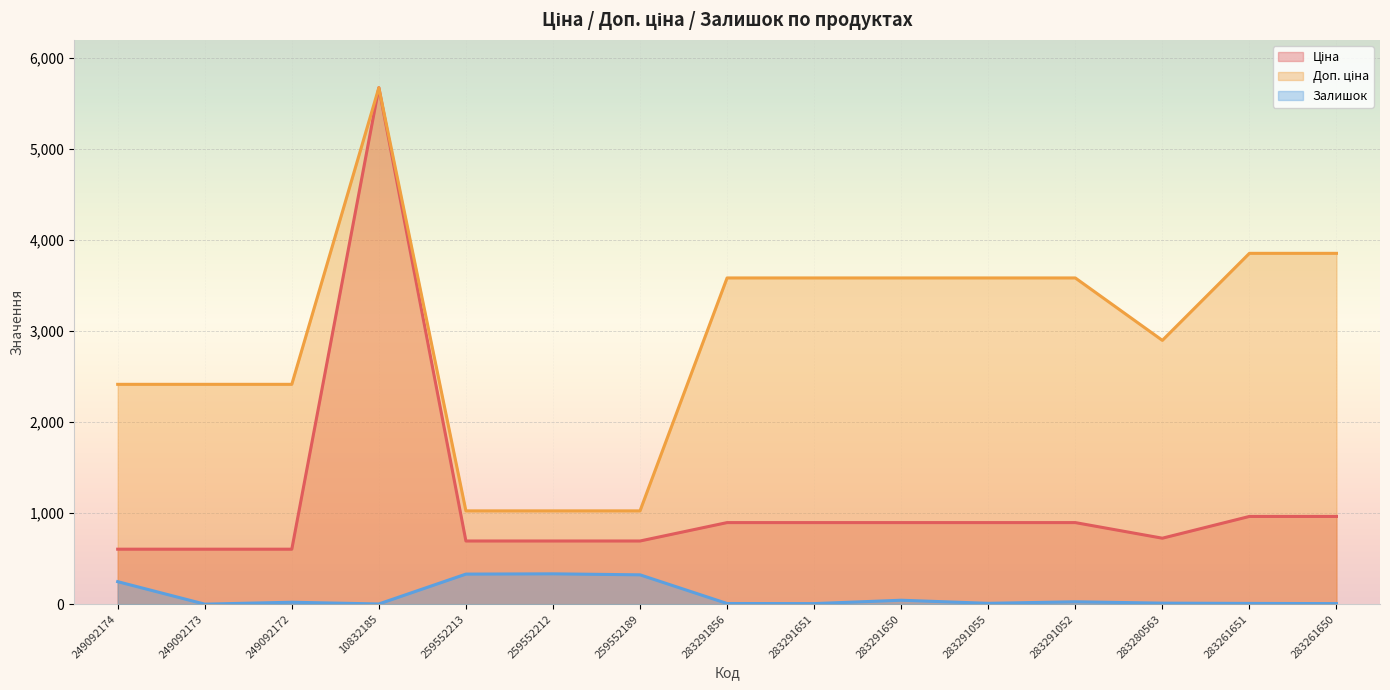

Which series has the largest total across all categories?

Доп. ціна